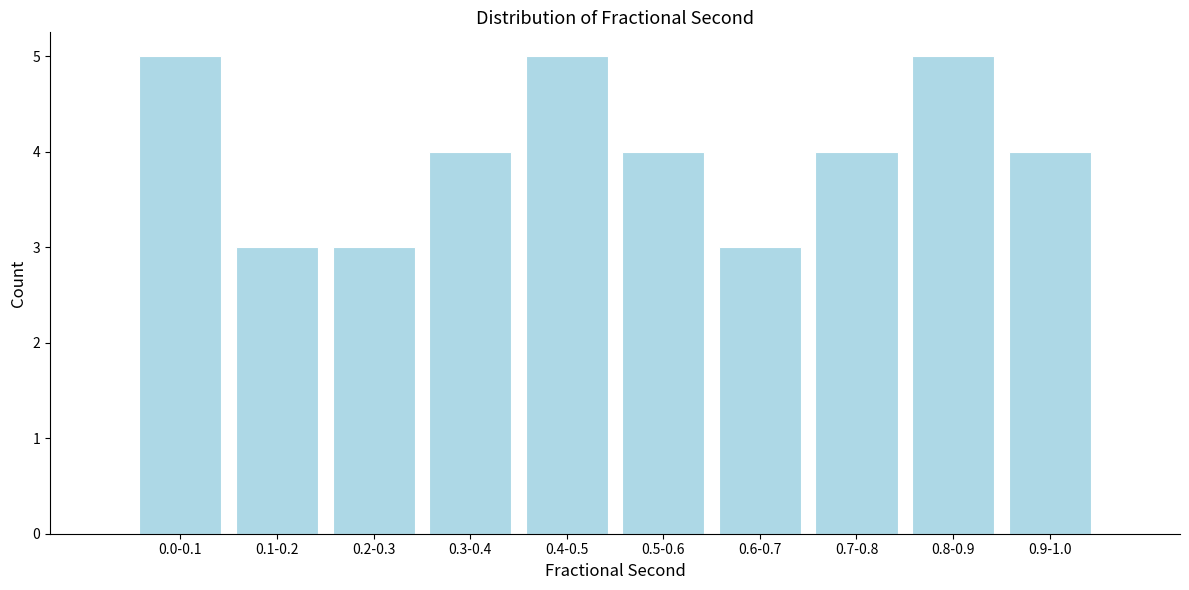

Reading right to left, extract all data points from this chart.

4	5	4	3	4	5	4	3	3	5